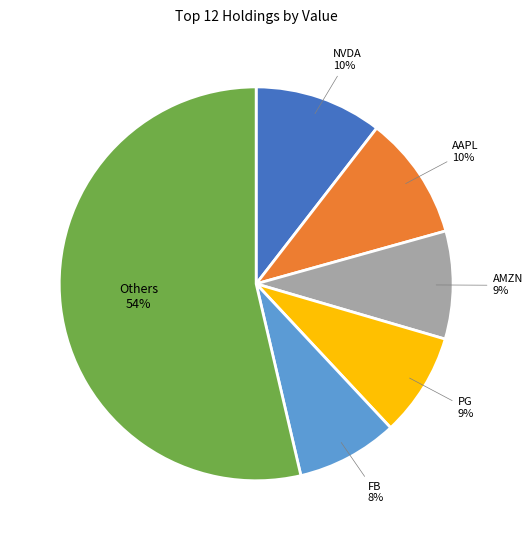

To the nearest percent, what is the average slice percentage?

17%